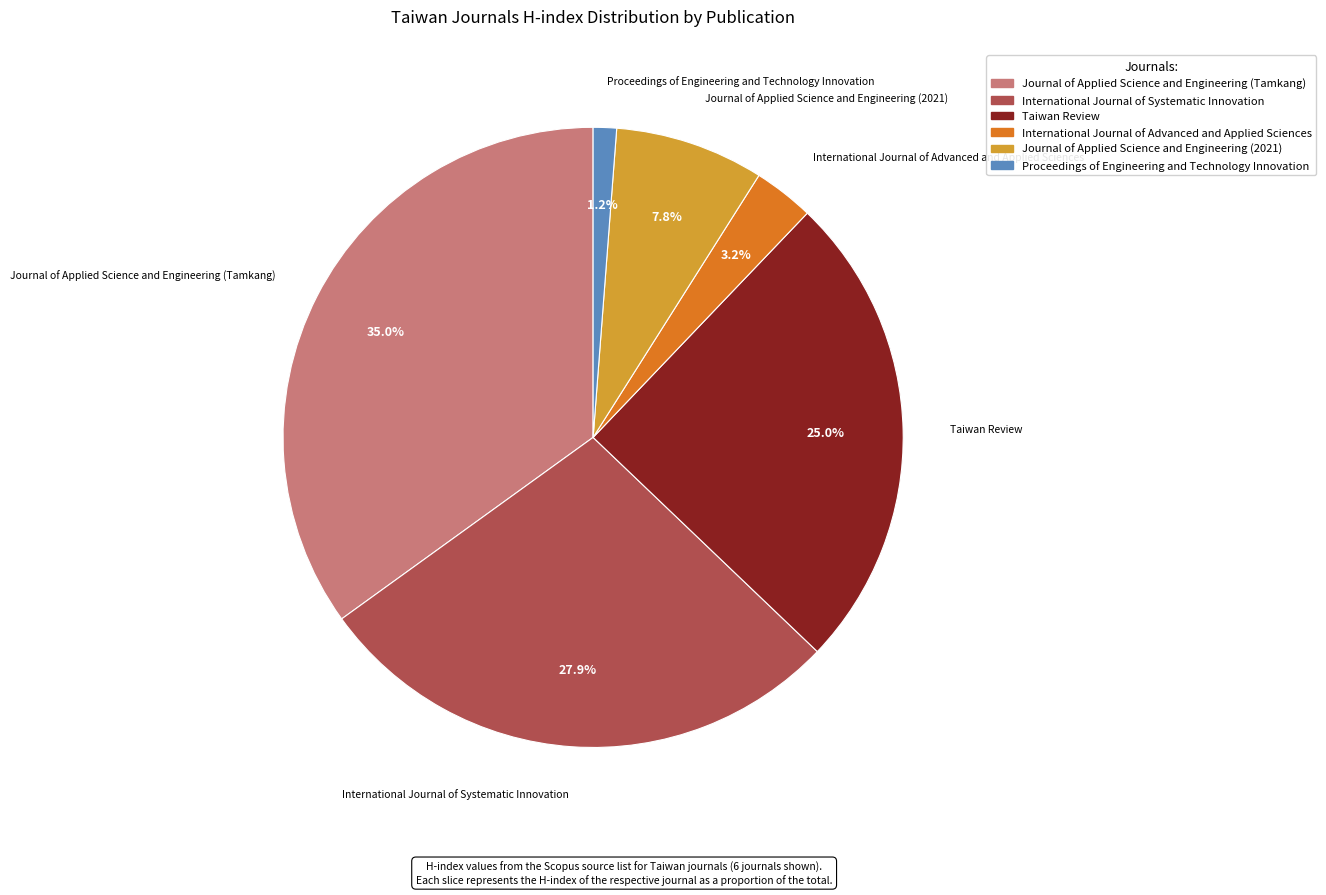

The Taiwan Review slice represents 38% of the pie. True or false?

False